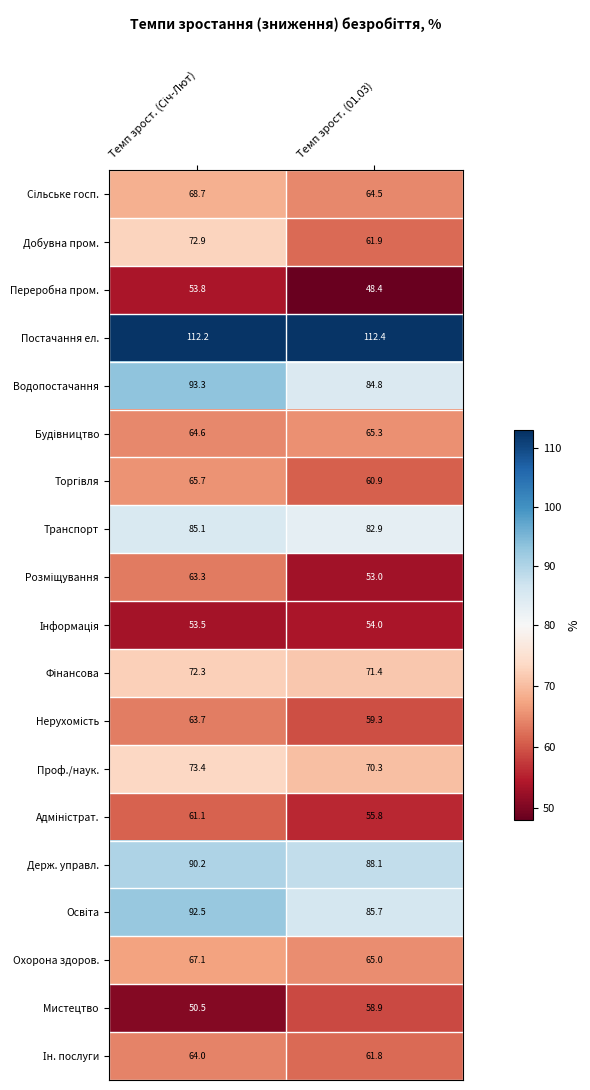

At how many categories does at least one series exceed 85?

2